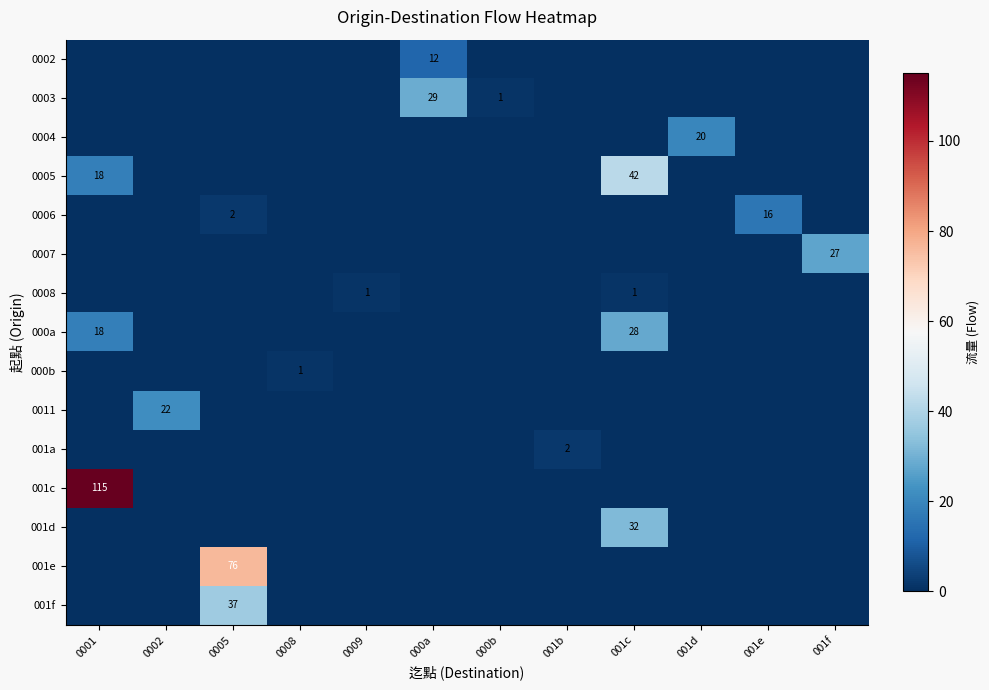

Which series has the largest range (max minus min)?

001c